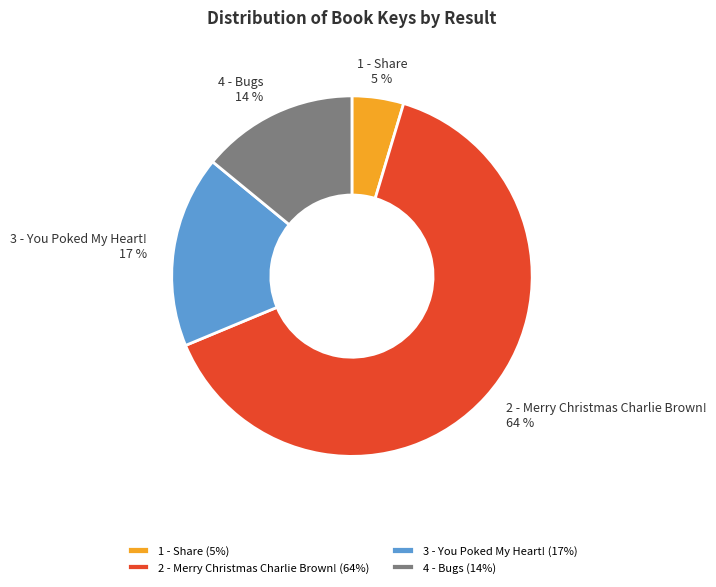

What percentage is the 3 - You Poked My Heart! slice, to the nearest percent?

17%